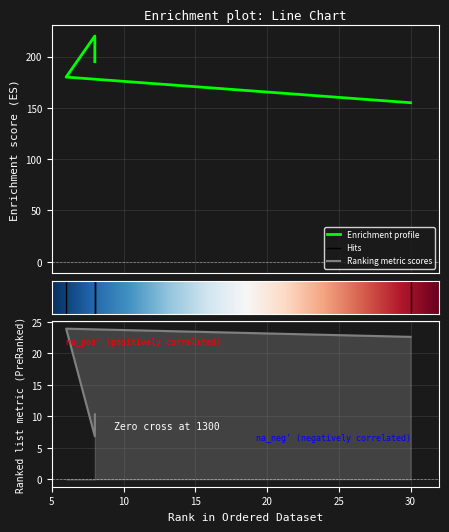

Where is Enrichment_profile nearest to the value 187?

6